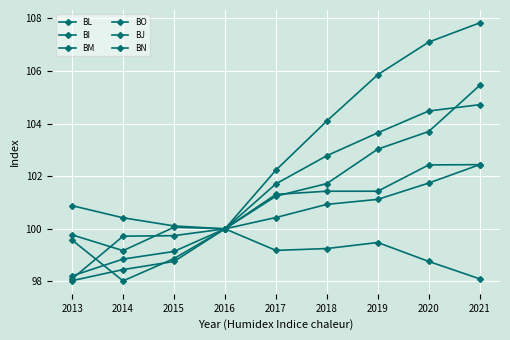

Reading left to right, list all the values displayed in this chart.

BL: 2013=98.1	2014=99.7	2015=99.7	2016=100.0	2017=101.3	2018=101.4	2019=101.4	2020=102.4	2021=102.4
BI: 2013=98.0	2014=98.5	2015=98.8	2016=100.0	2017=102.2	2018=104.1	2019=105.9	2020=107.1	2021=107.8
BM: 2013=99.8	2014=99.2	2015=100.1	2016=100.0	2017=99.2	2018=99.2	2019=99.5	2020=98.8	2021=98.1
BO: 2013=100.9	2014=100.4	2015=100.1	2016=100.0	2017=100.4	2018=100.9	2019=101.1	2020=101.7	2021=102.4
BJ: 2013=98.2	2014=98.8	2015=99.1	2016=100.0	2017=101.7	2018=102.8	2019=103.7	2020=104.5	2021=104.7
BN: 2013=99.6	2014=98.0	2015=98.9	2016=100.0	2017=101.2	2018=101.7	2019=103.0	2020=103.7	2021=105.5